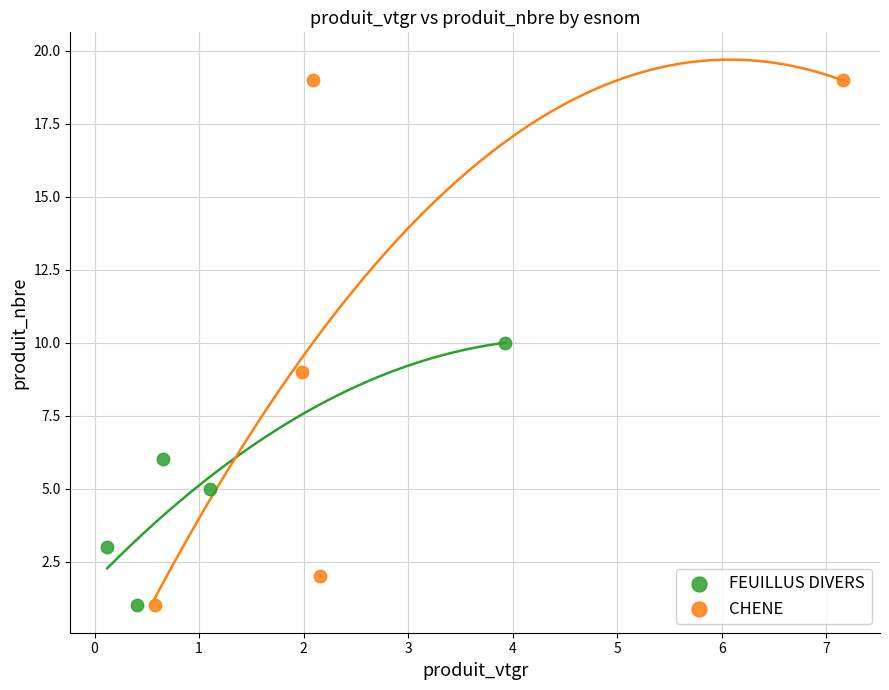

Which series reaches the maximum Y coordinate?

CHENE